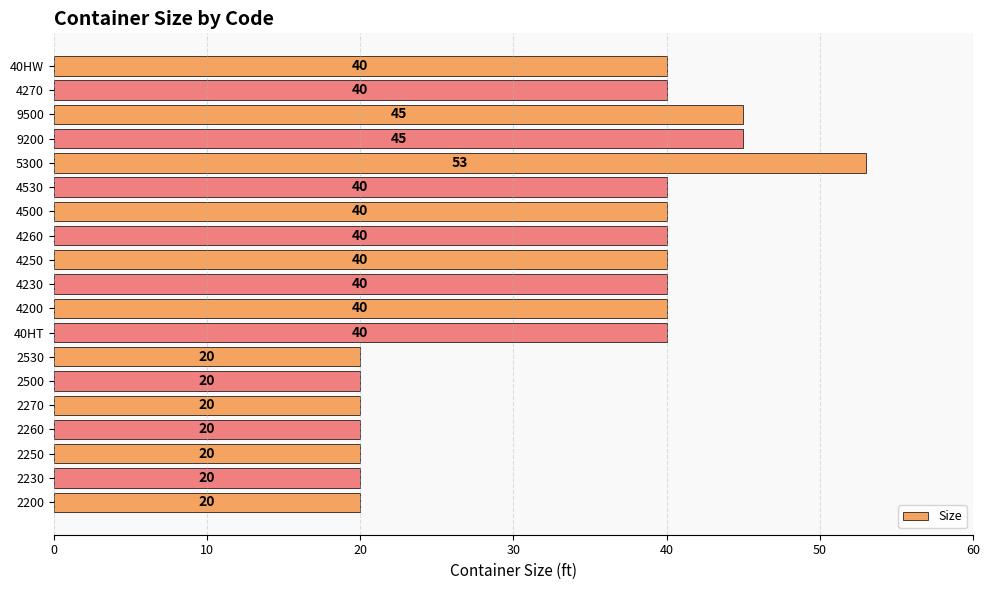

What is the minimum value shown in the chart?

20